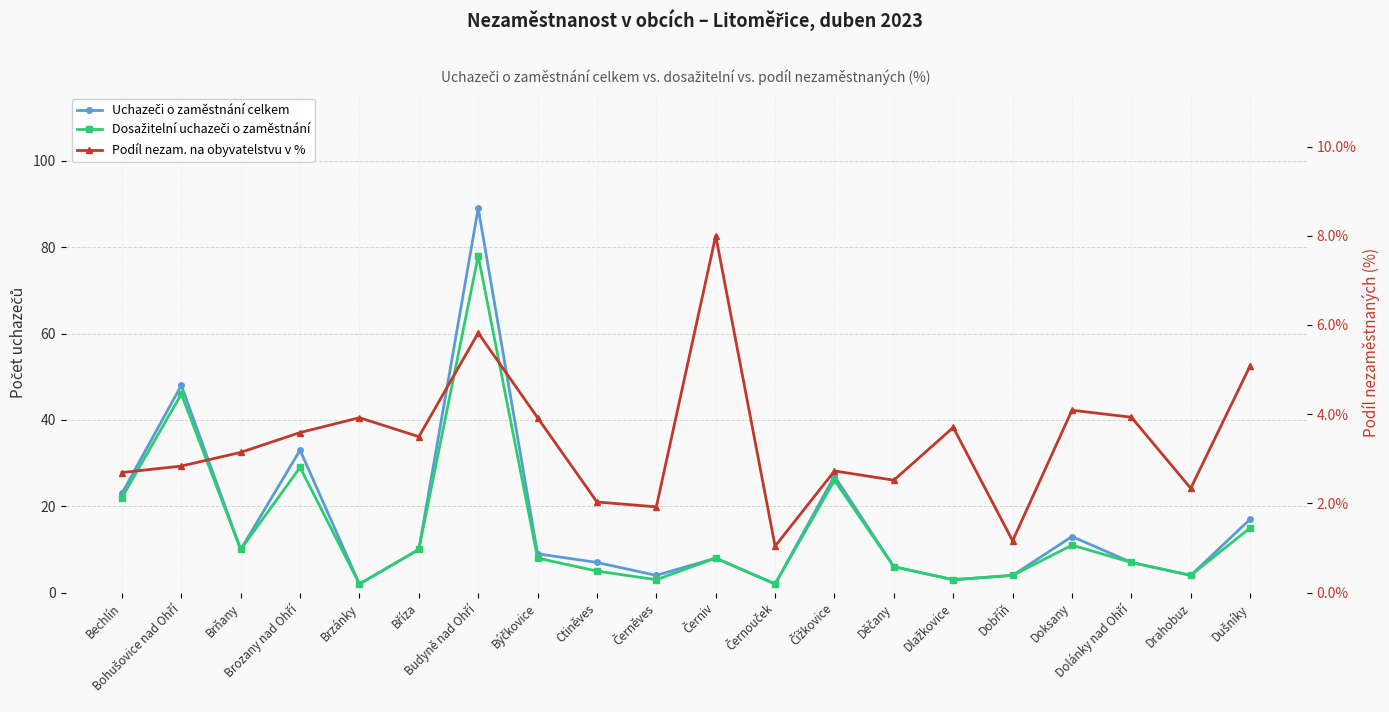

What position from the left is Čížkovice?

13